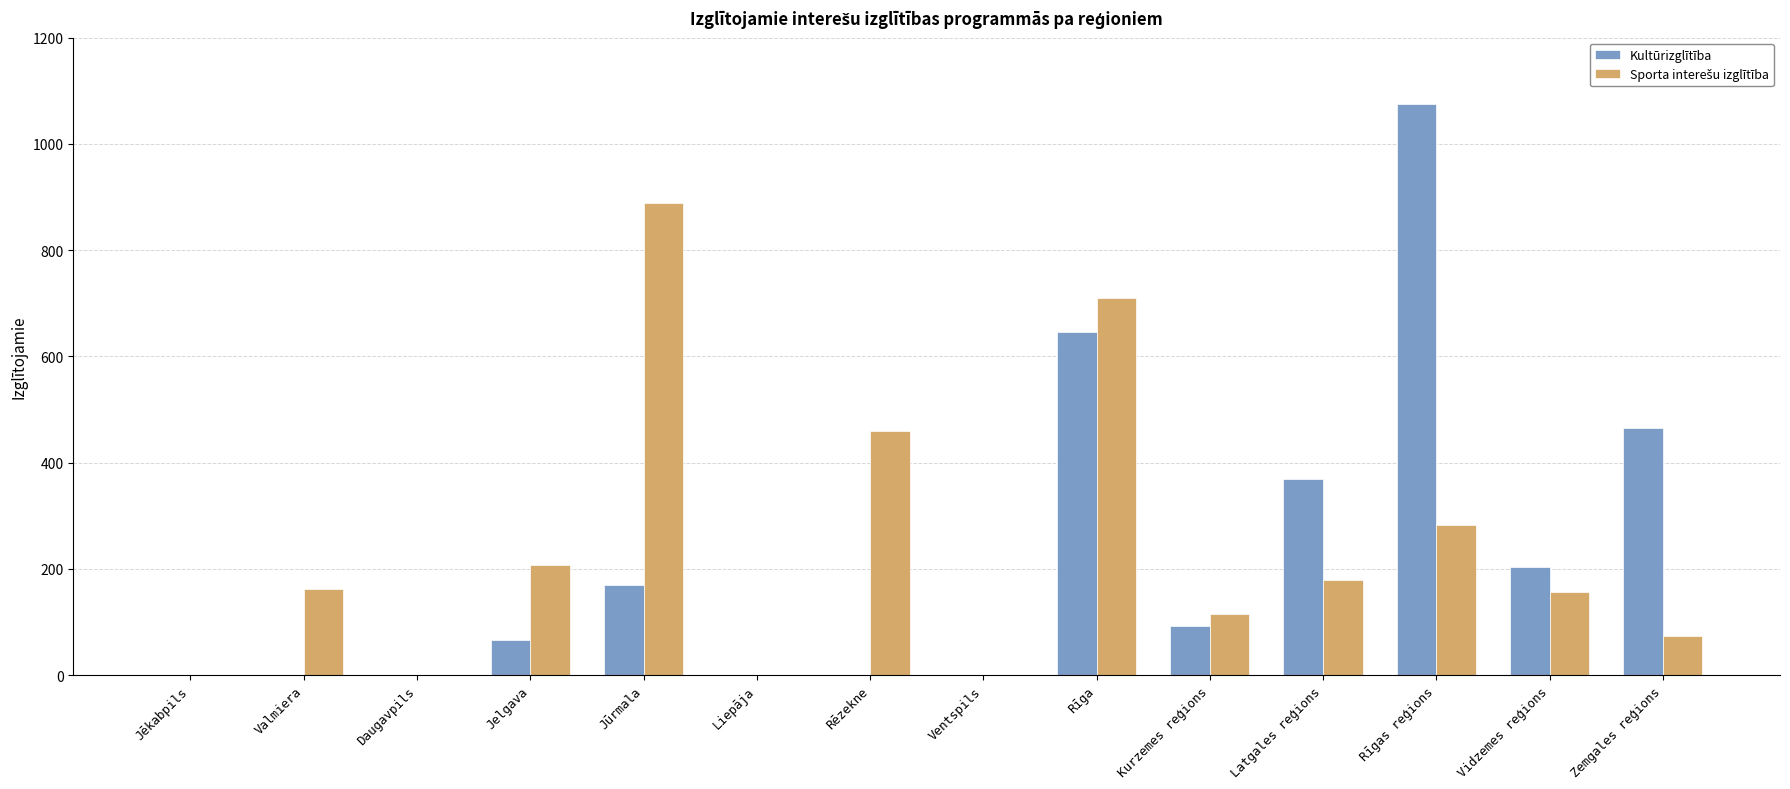

Does the chart contain stacked bars?

No